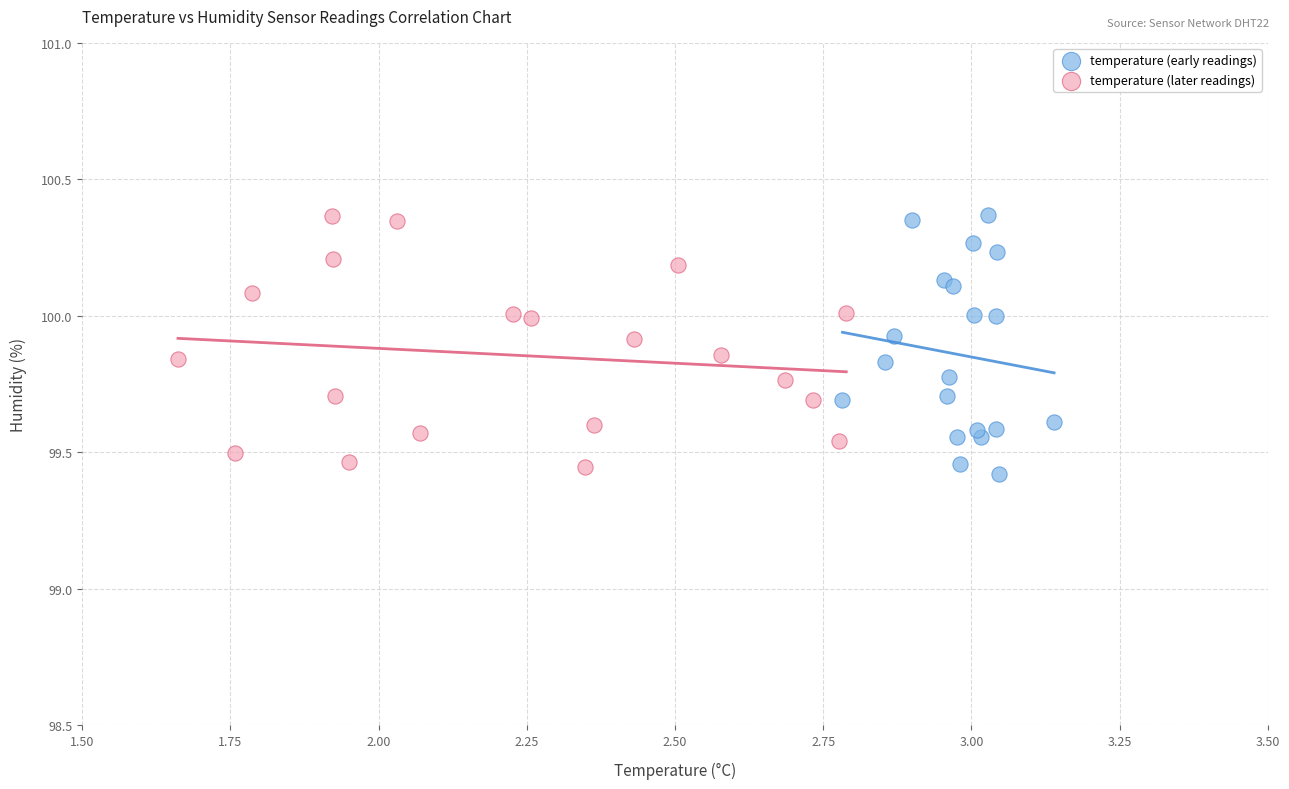

What are all the series names shown in the legend?

temperature (early readings), temperature (later readings)